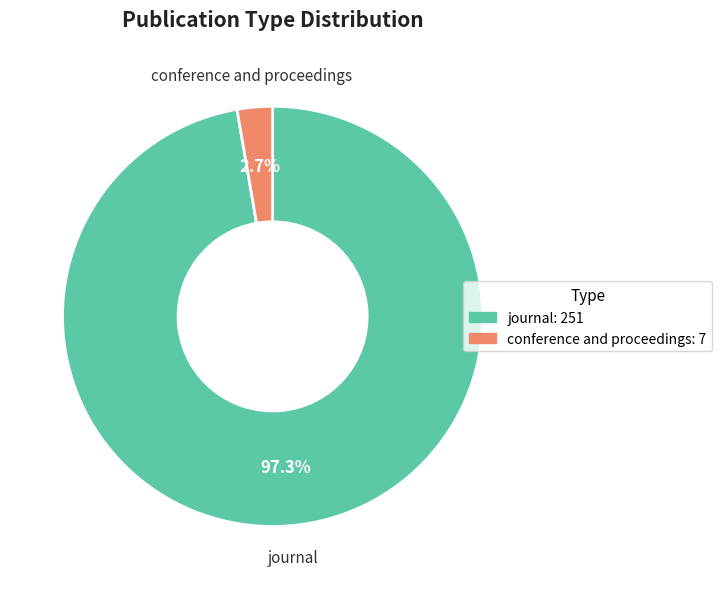

Which slice represents more than half of the pie?

journal